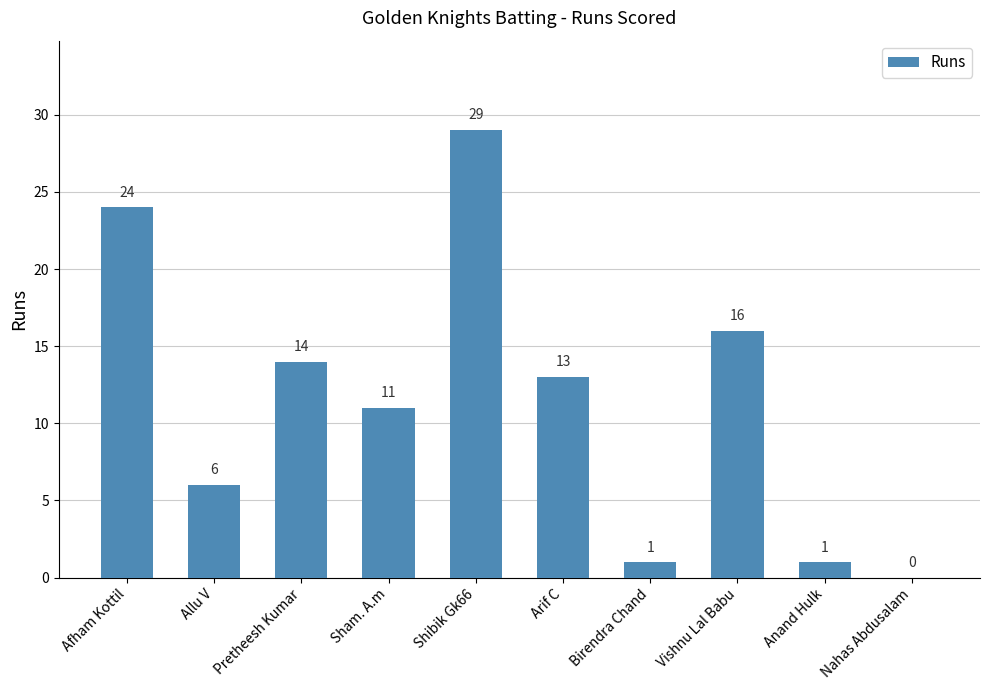

At which category does the chart reach its peak across all series?

Shibik Gk66